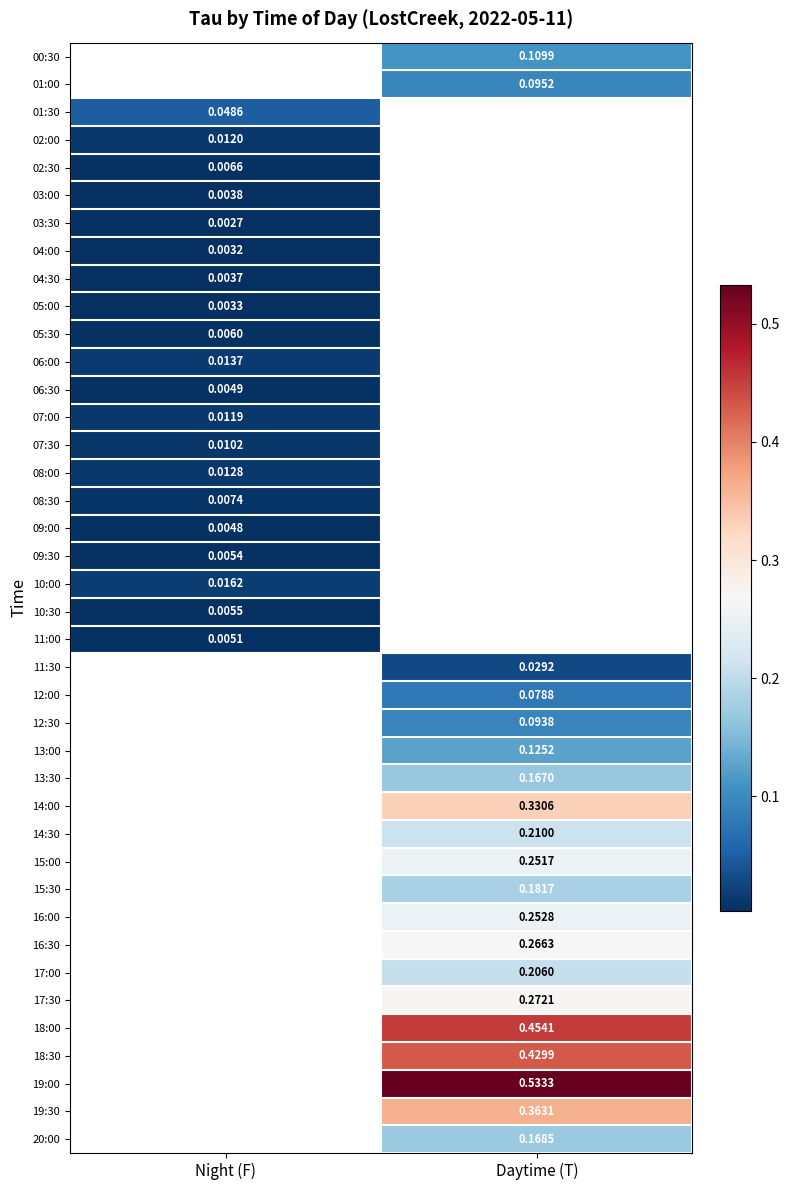

Which category has the highest value across all series?

Daytime (T)